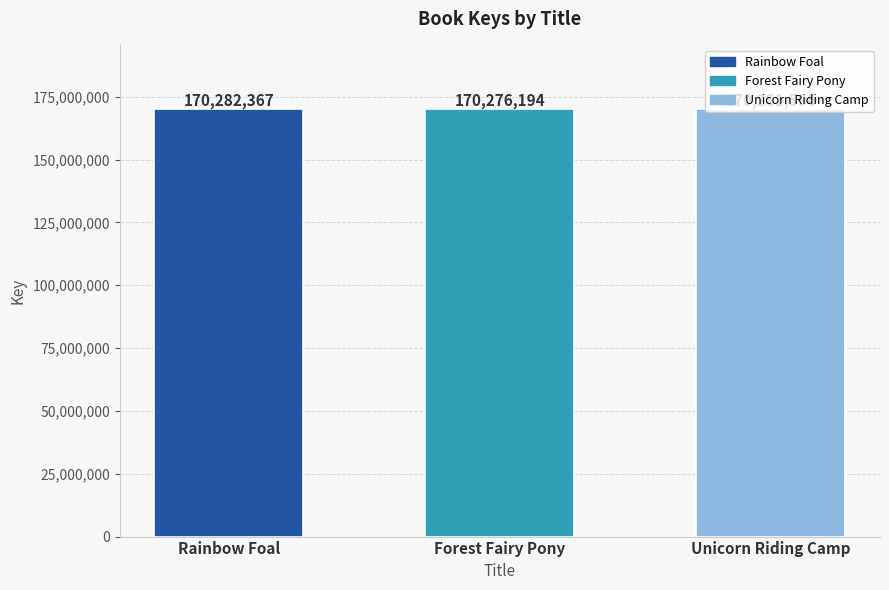

What is the value of the 3rd bar from the left?

170281596